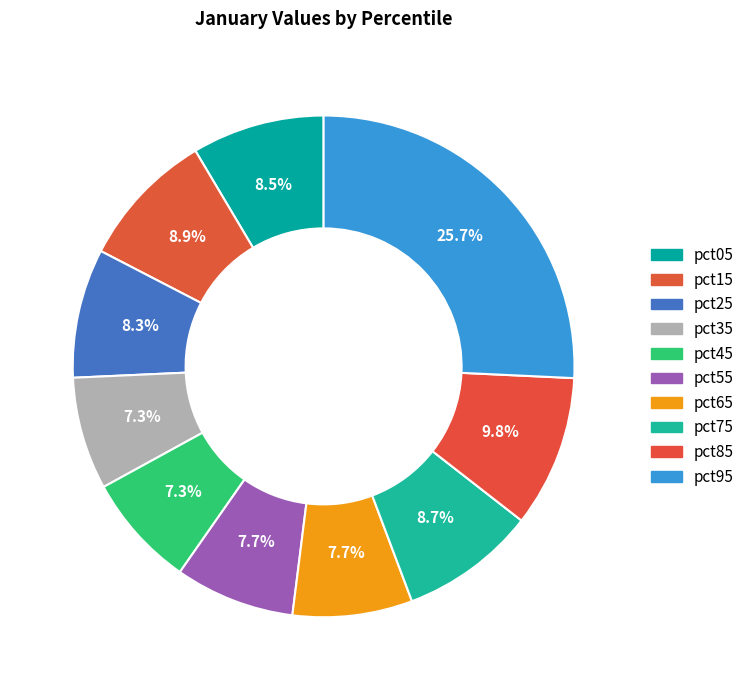

Between pct45 and pct55, which is larger?

pct55